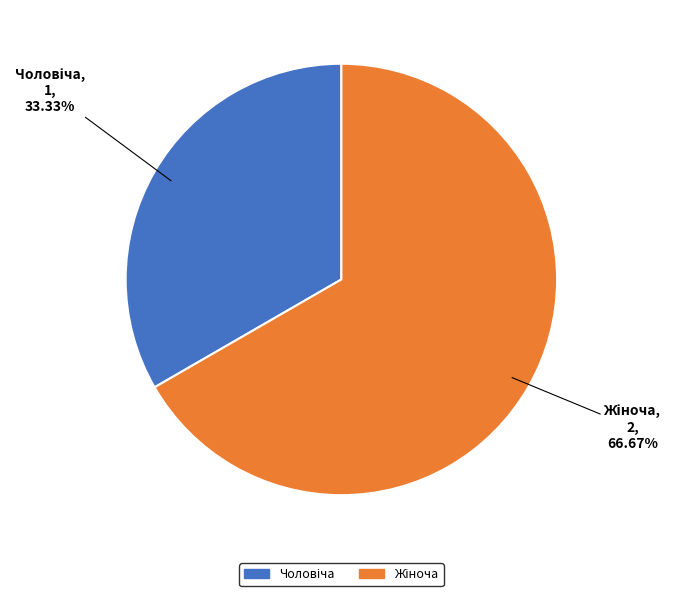

Does any single category account for the majority?

Yes